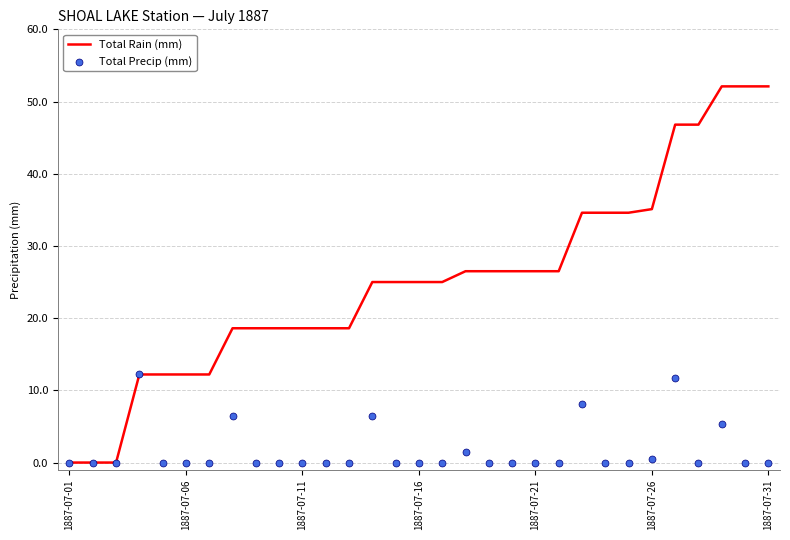

Which series has the widest spread of Y values?

Total Rain (mm)